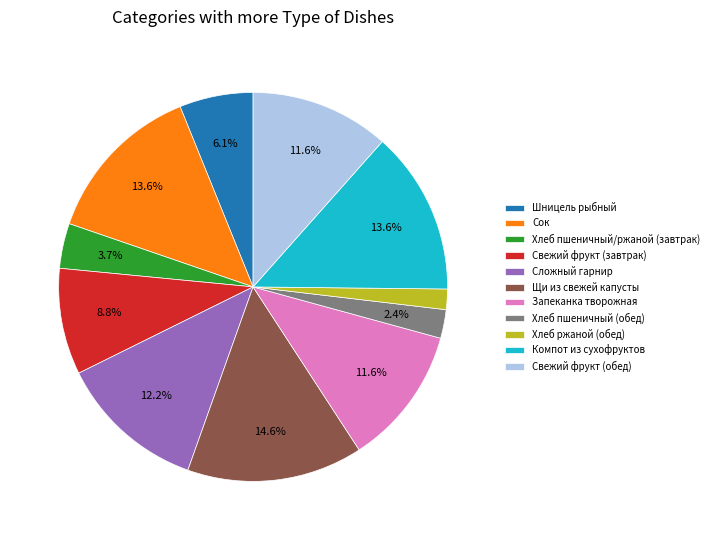

Combined, do Шницель рыбный and Компот из сухофруктов account for over 50%?

No